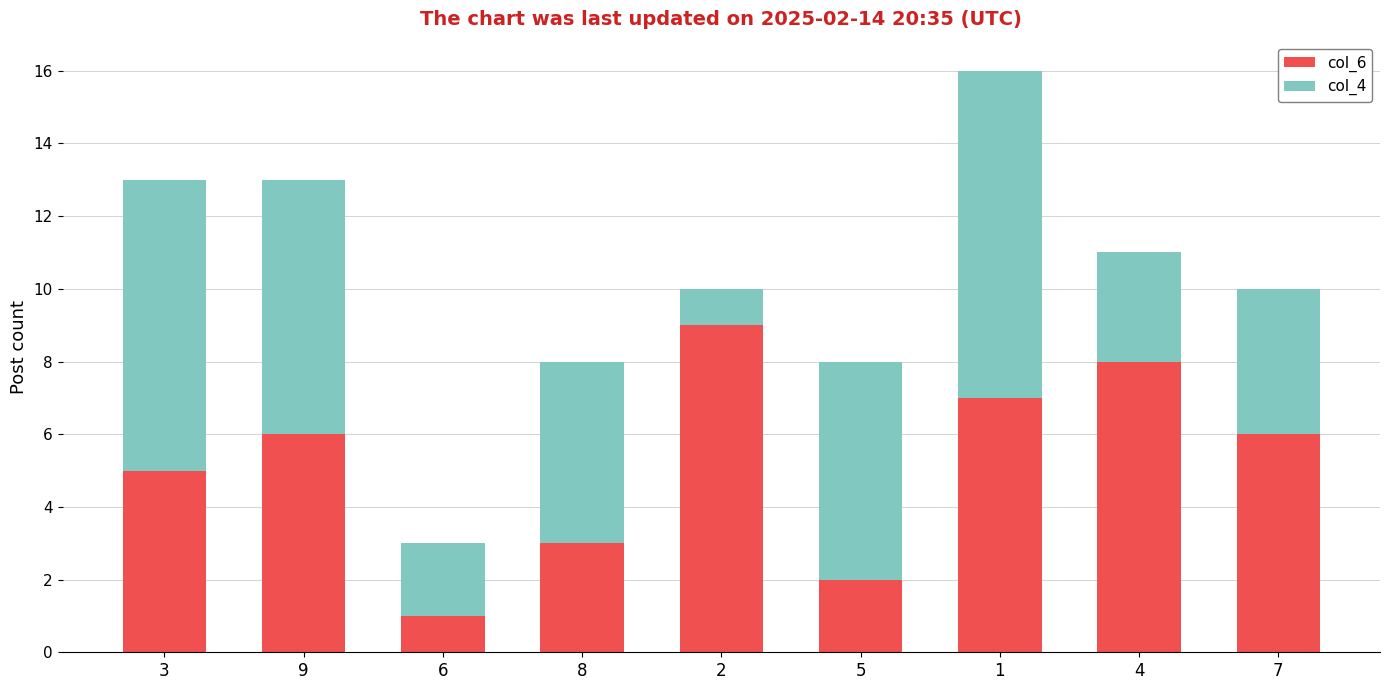

The value of col_6 at 8 is 3. True or false?

True